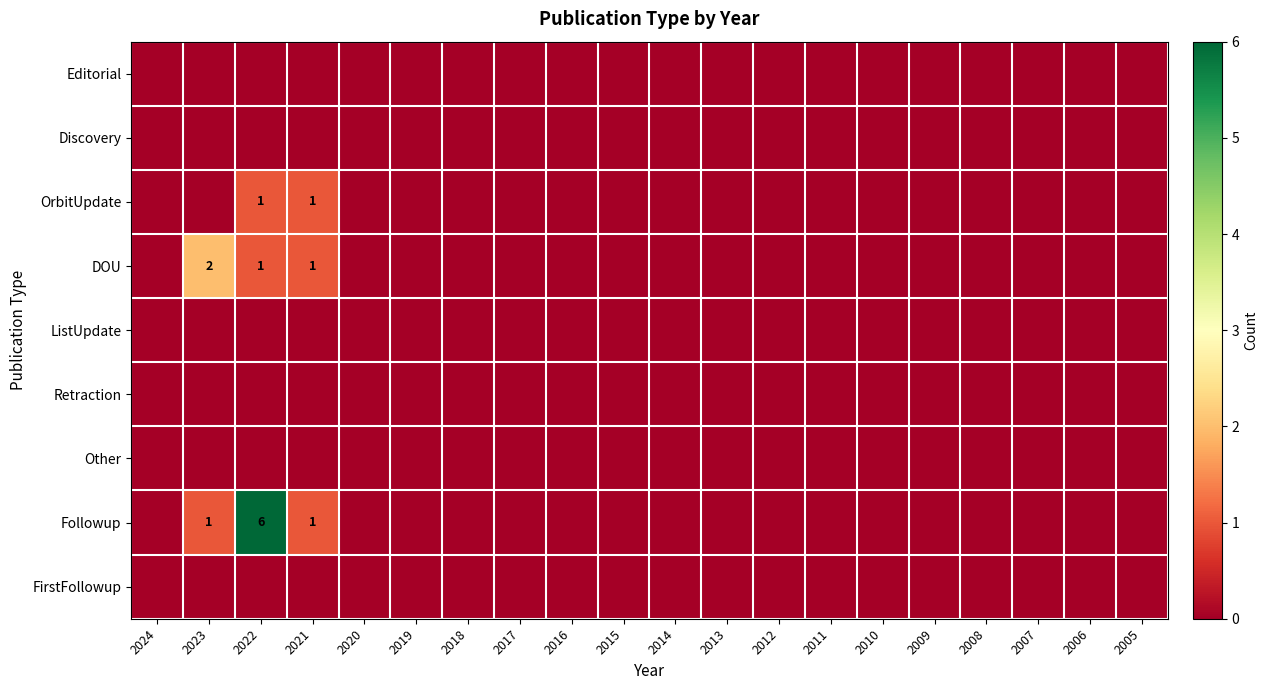

What is the greatest value displayed?

6